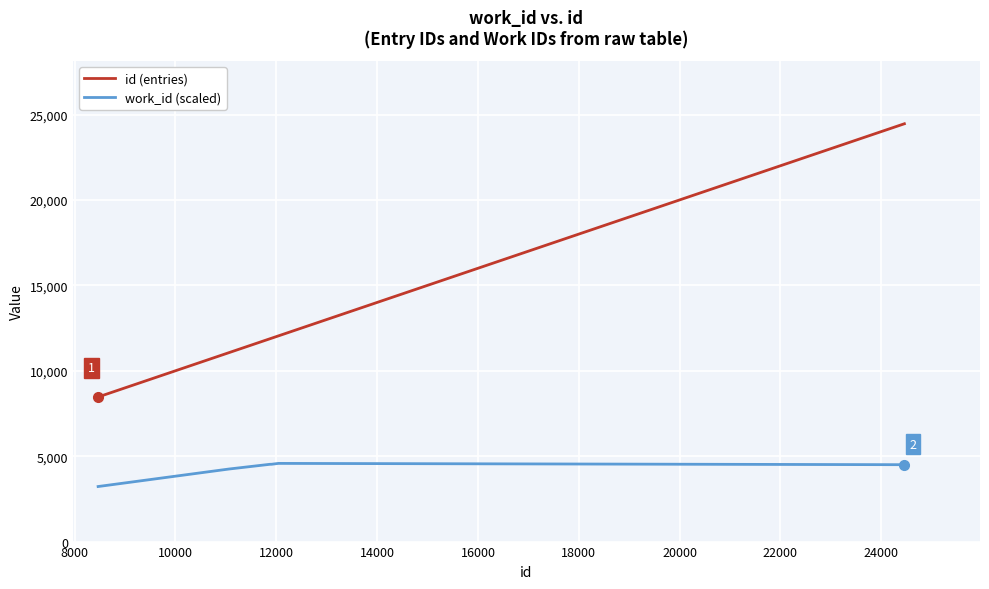

List the series in order of their overall mean, highest first.

id (entries), work_id (scaled)